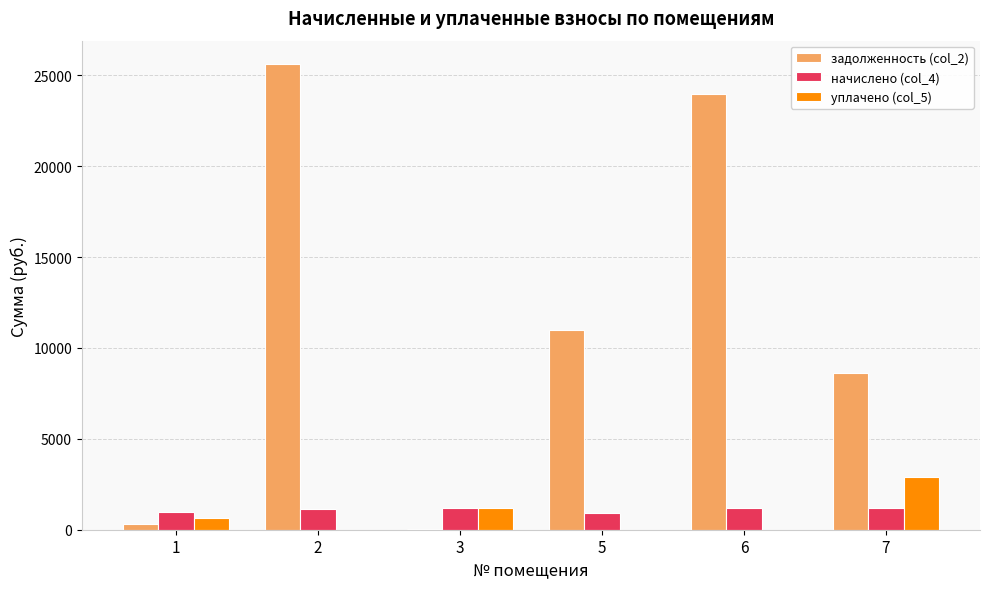

What is the average value of the начислено (col_4) series?

1093.1